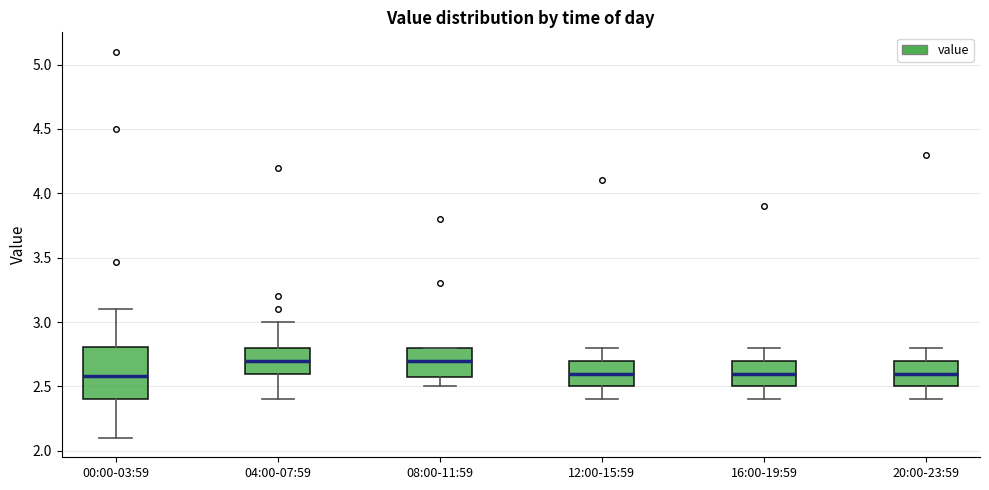

Where does the lower whisker of the box for 08:00-11:59 end on the y-axis? The values are not printed on the chart, so give them approximately, as read against the axis.

2.5